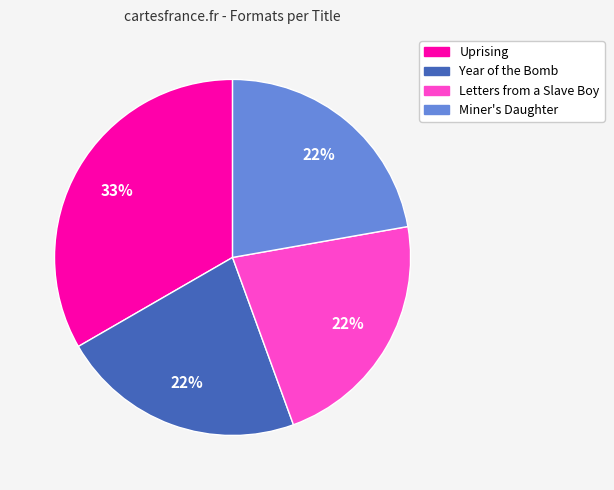

Is it true that Miner's Daughter is 36% of the pie?

False